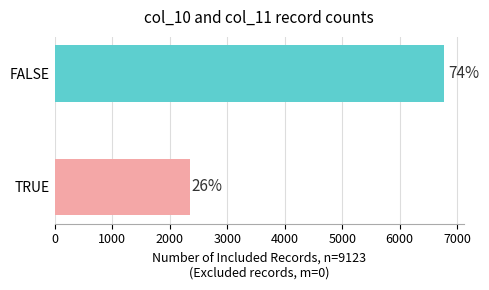

Does the chart contain any negative values?

No